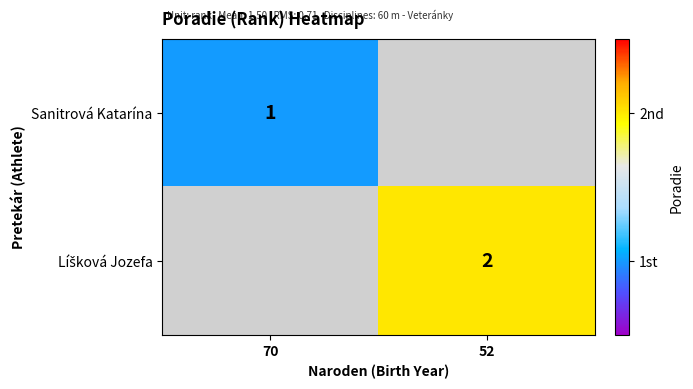

True or false: Sanitrová Katarína has a value of 1 at 70.

True